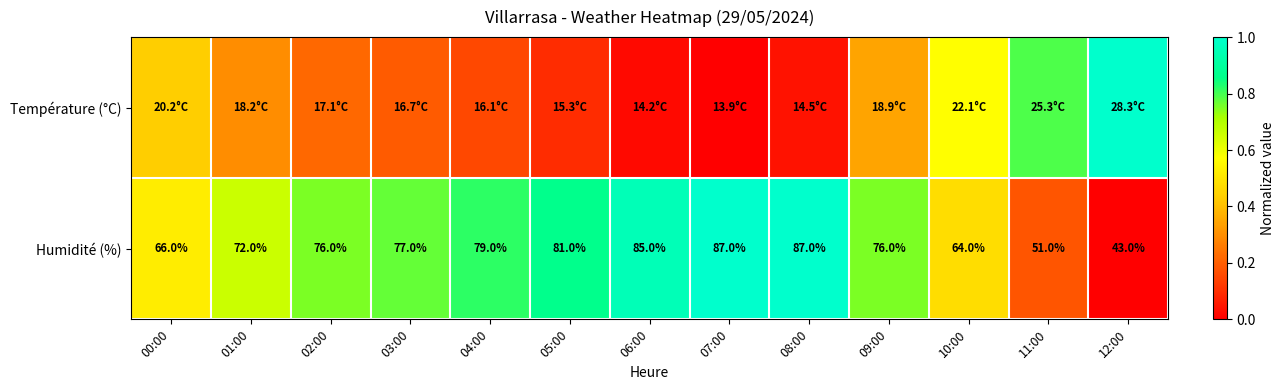

The Humidité (%) series shows 0.1 at 10:00. True or false?

False